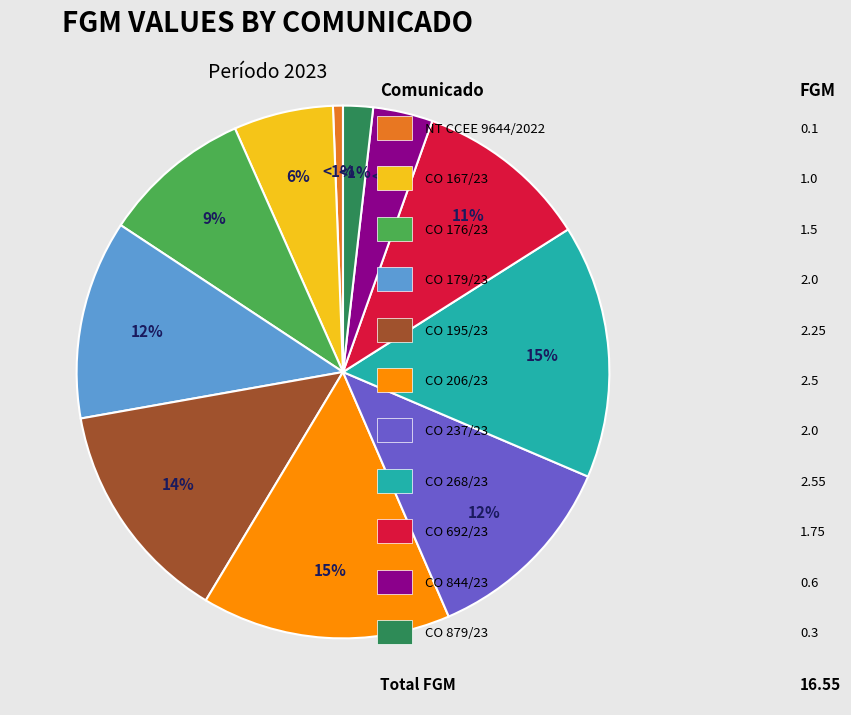

To the nearest percent, what portion does CO 844/23 represent?

4%